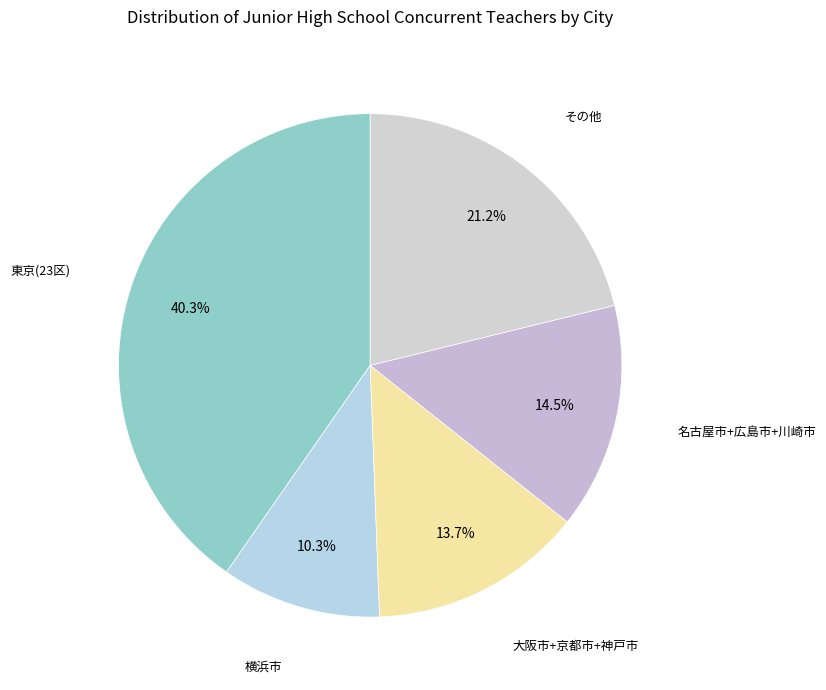

Count the number of slices in the pie.

5